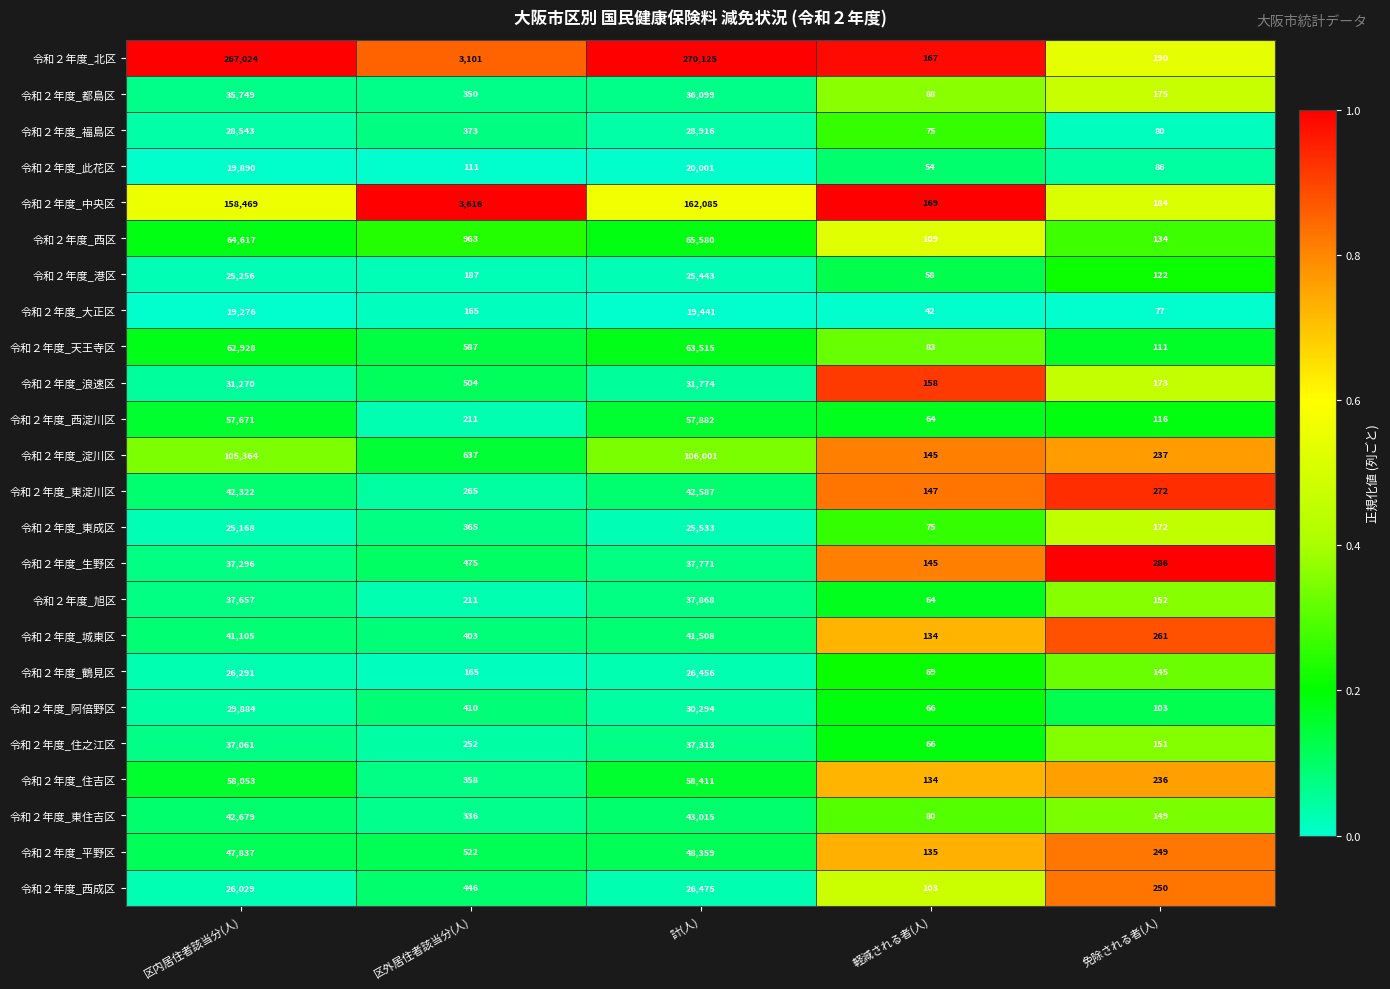

Which series has the largest total across all categories?

令和２年度_北区